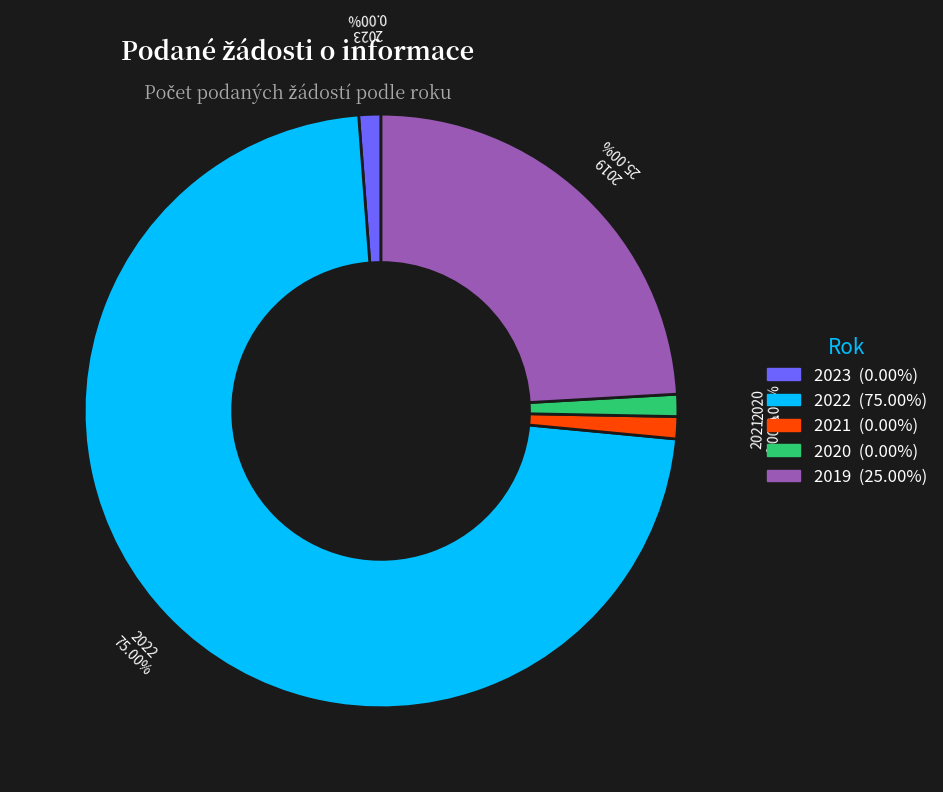

Which category accounts for the majority?

2022